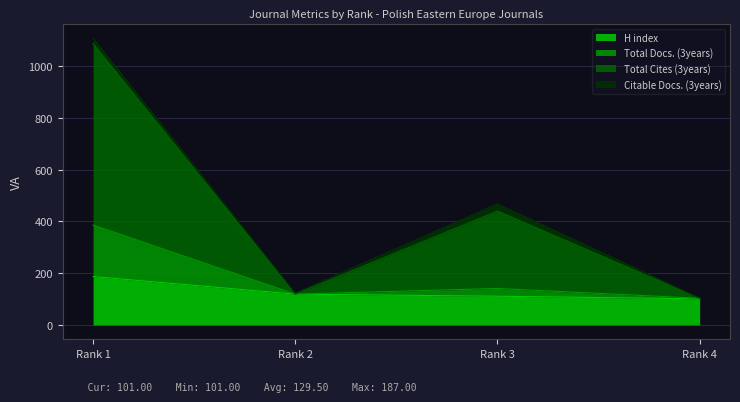

Which category has the lowest value in the H index series?

Rank 4